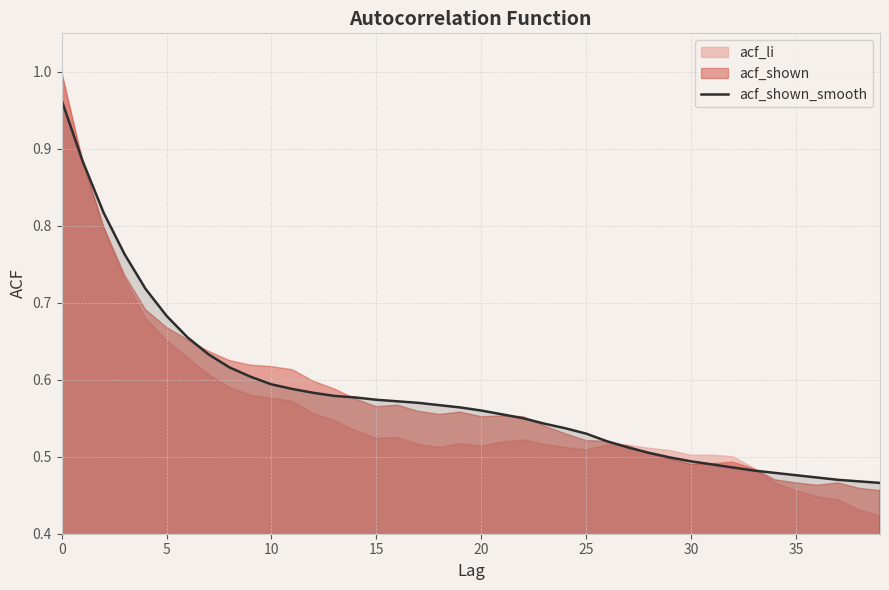

What is the value of the 27th point from the left?

0.5